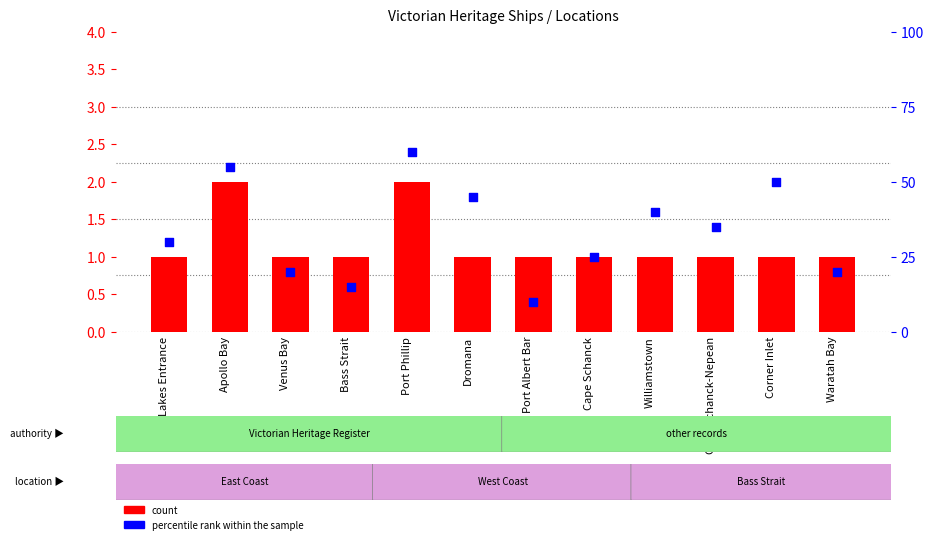

What are all the series names shown in the legend?

count, percentile rank within the sample